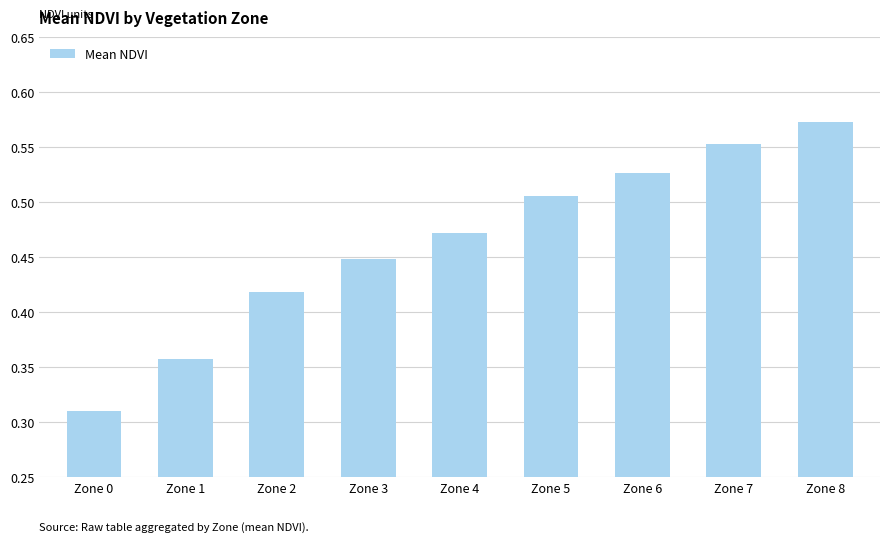

Is it true that the value at Zone 7 is 0.3?

False